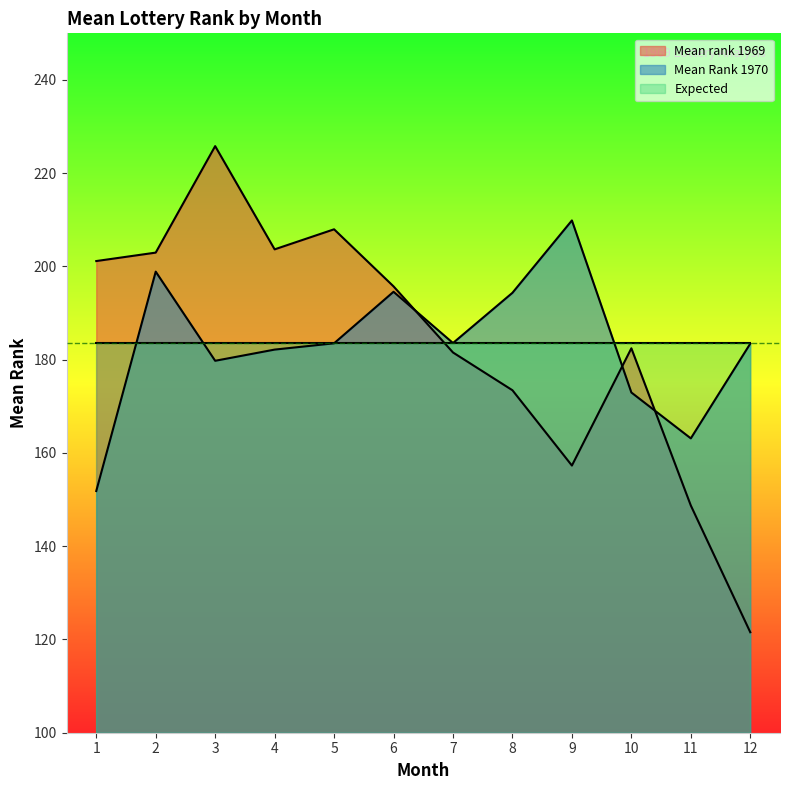

True or false: Mean Rank 1970 has more than 1 interior local peaks.

True